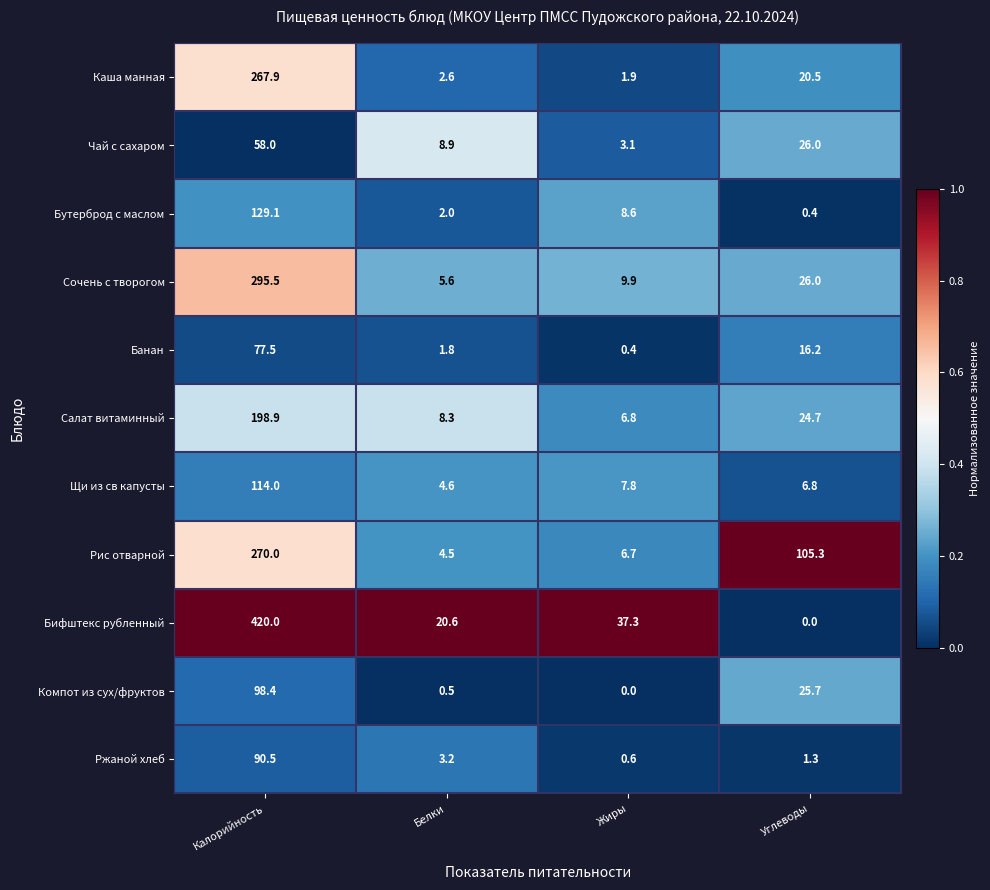

Which series has the widest spread of values?

Бифштекс рубленный